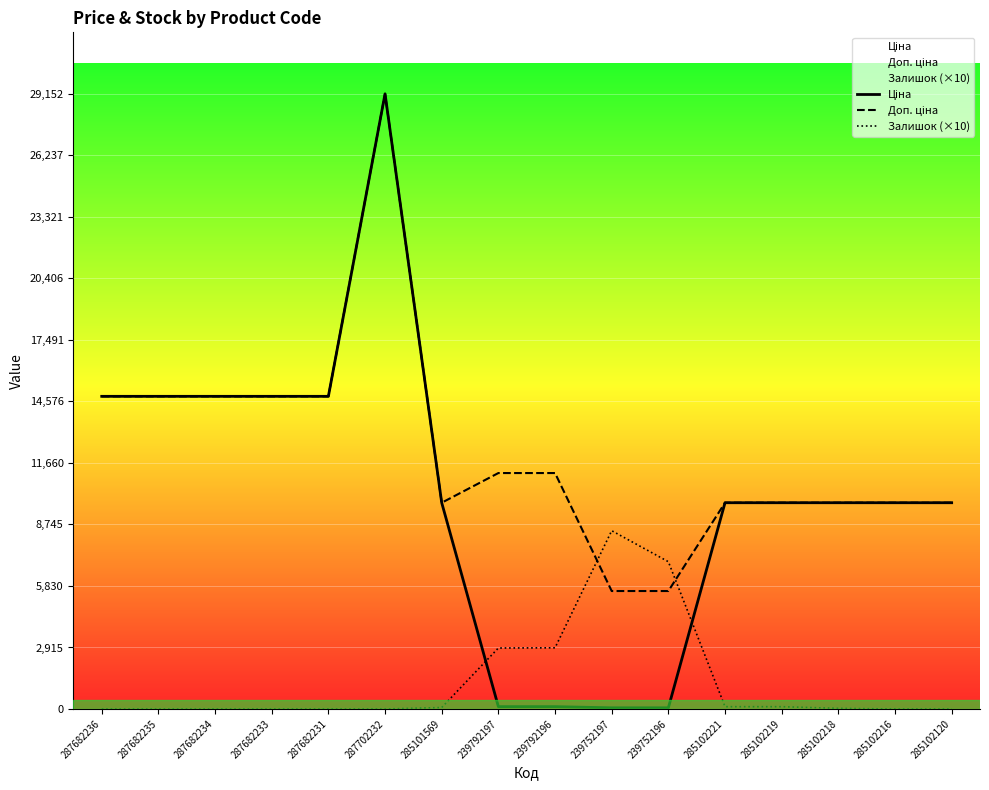

What is the average value of the Ціна series?

10139.3